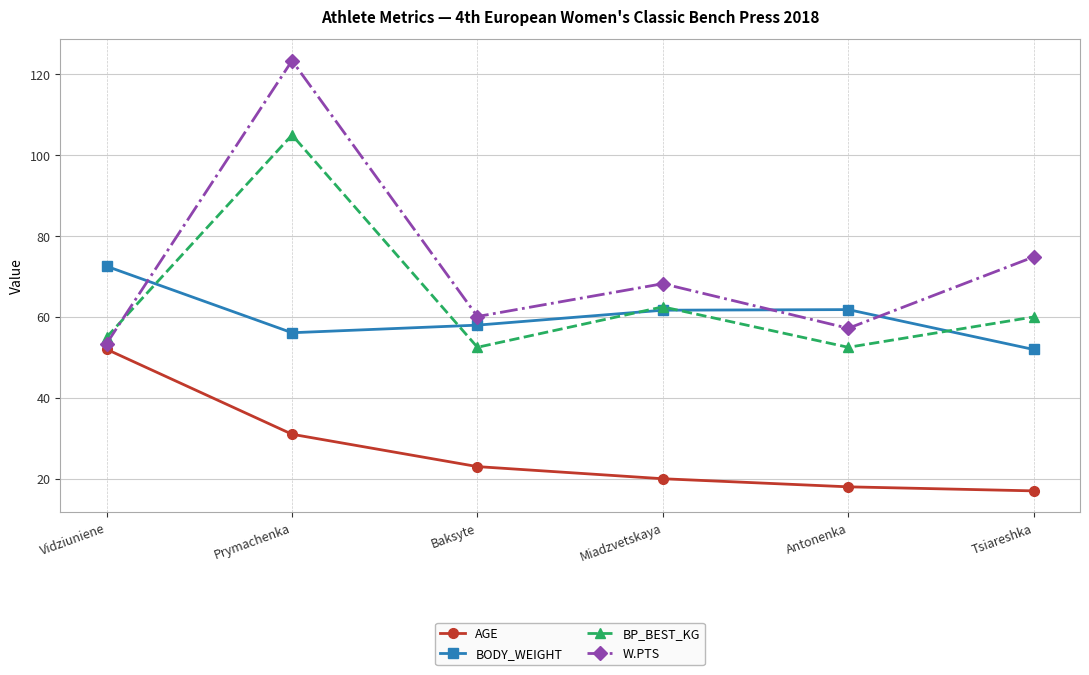

Which series has the widest spread of values?

W.PTS